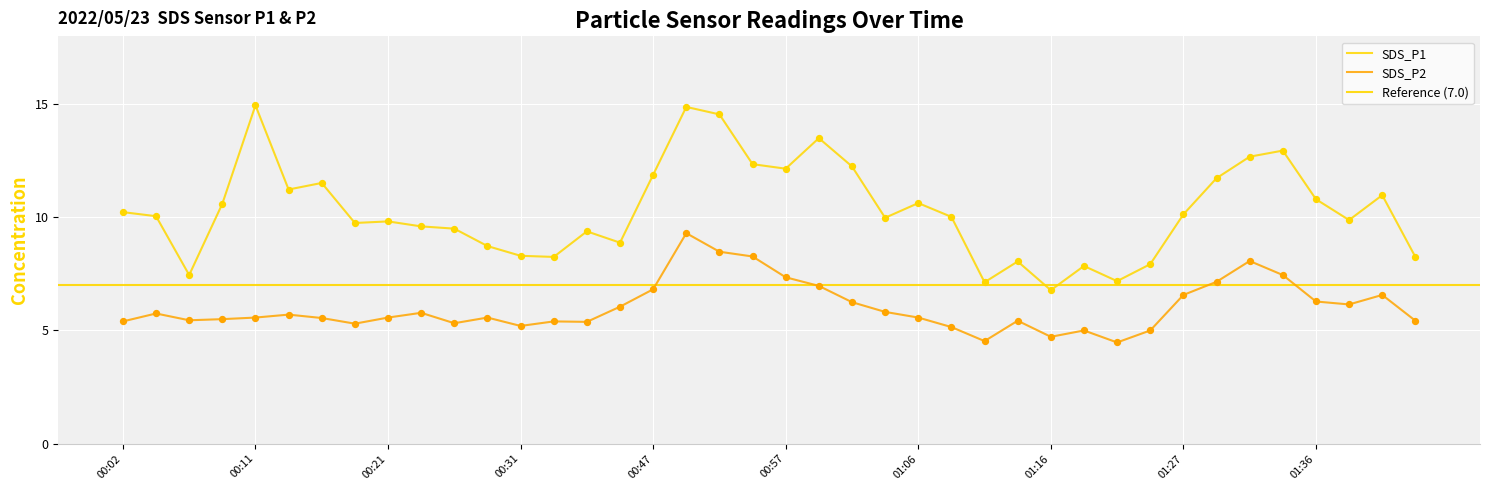

Which series has the widest spread of Y values?

SDS_P1